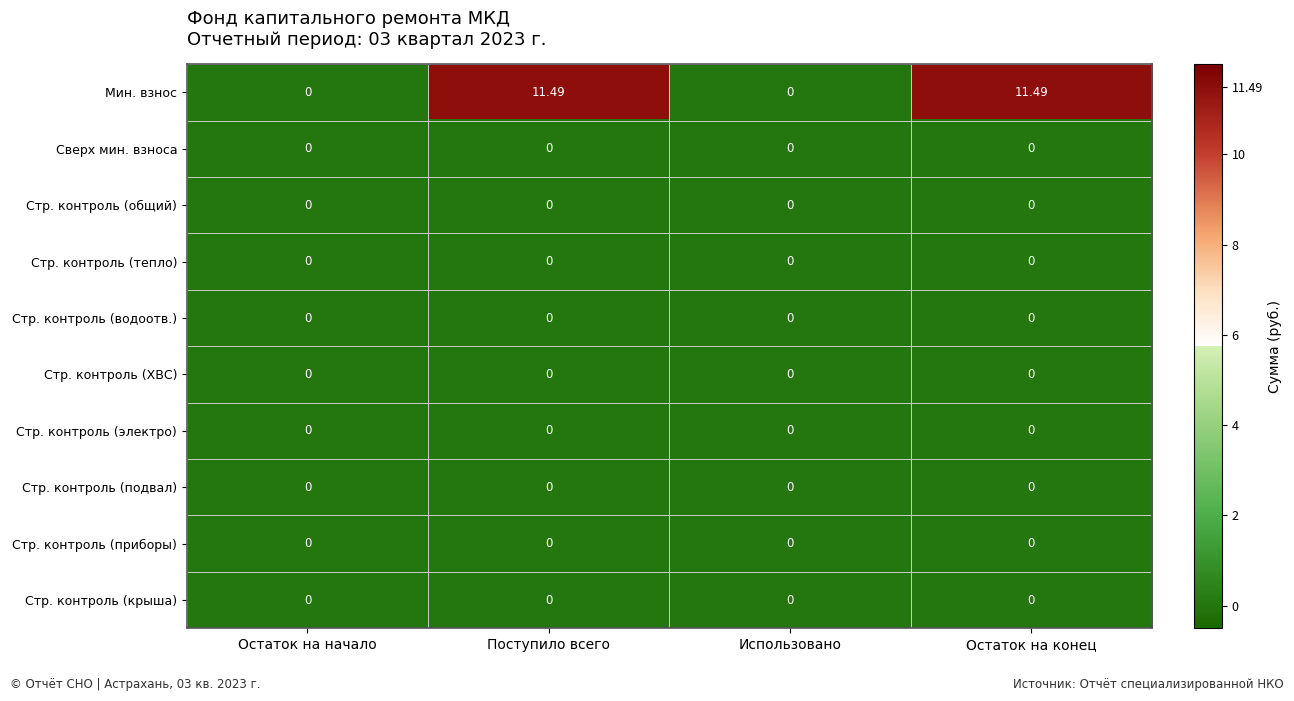

Which series changed the most between Остаток на начало and Остаток на конец?

Мин. взнос